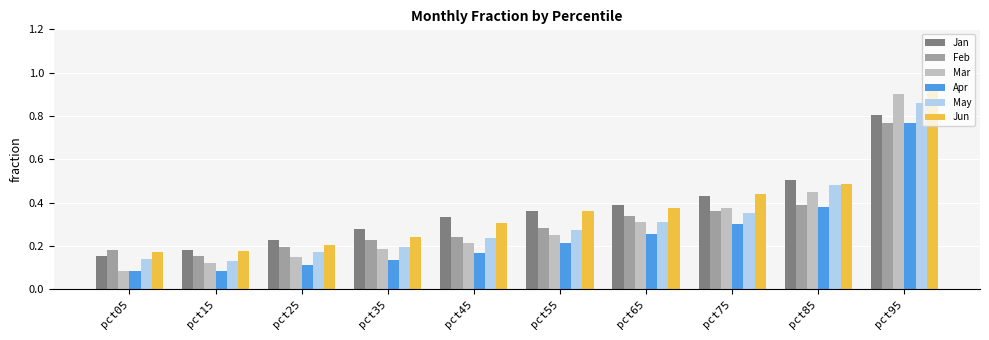

Which series changed the most between pct35 and pct65?

Jun